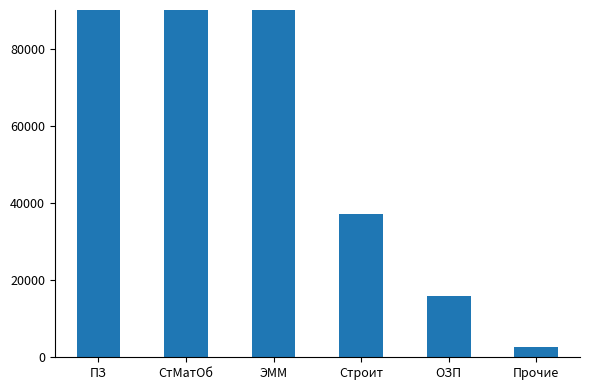

List the labels in order of value, smallest first.

Прочие, ОЗП, Строит, ЭММ, СтМатОб, ПЗ